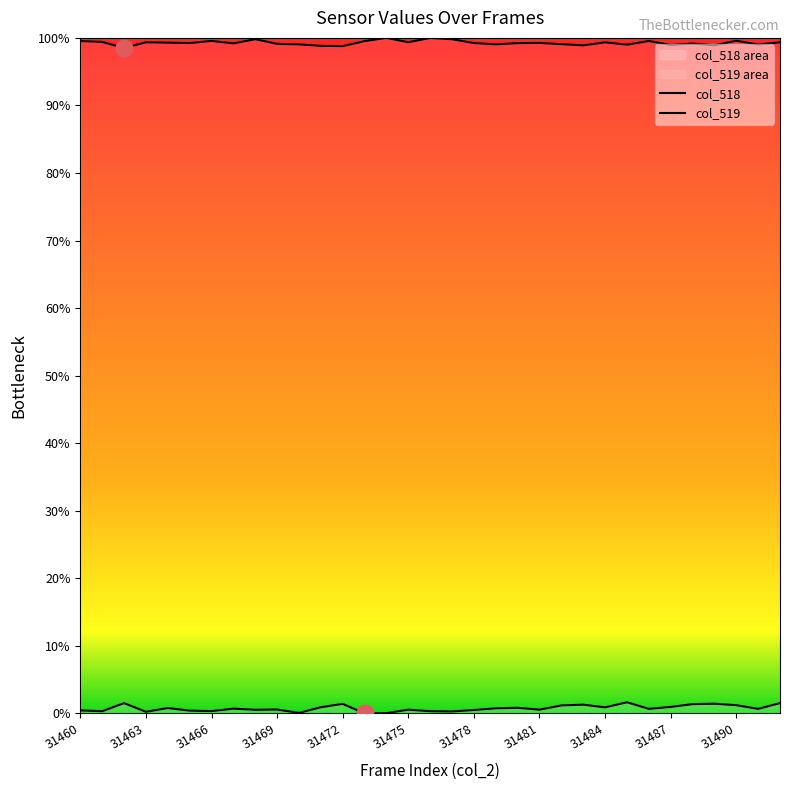

Does the chart display data point markers on the line(s)?

No